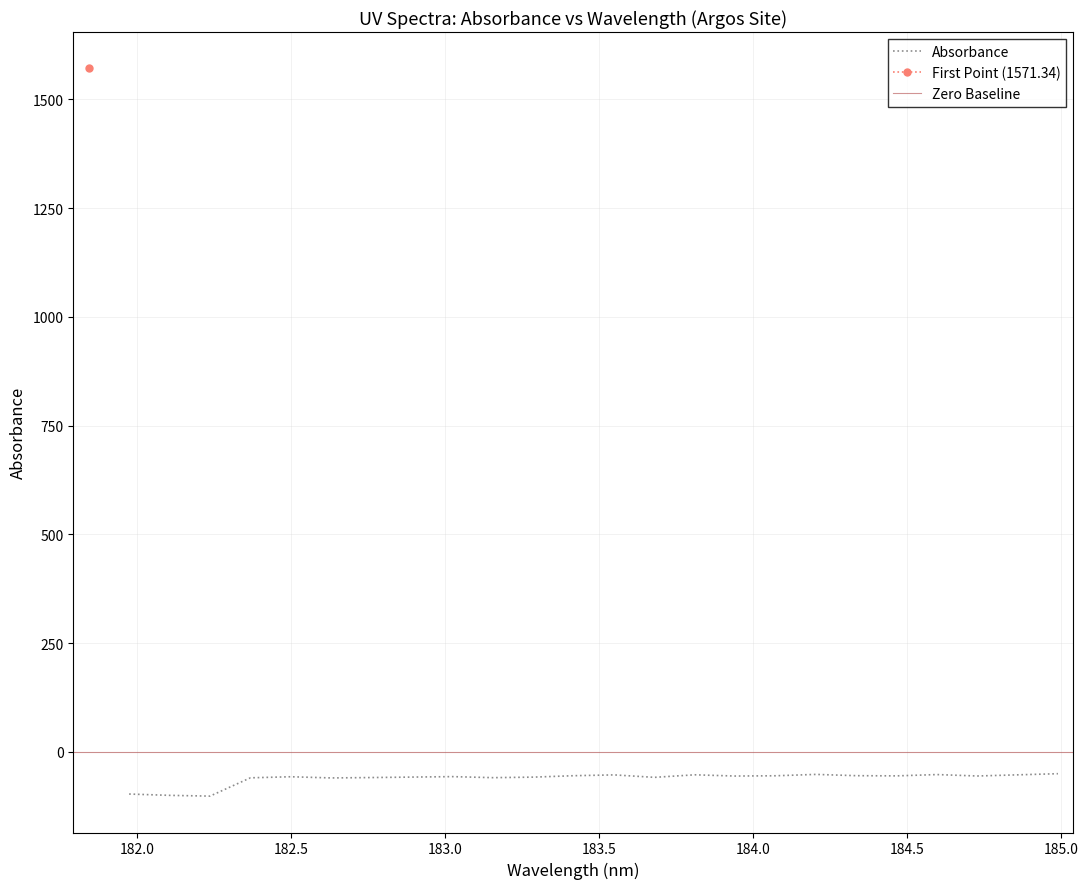

Reading right to left, what are all the values shown in this chart?

-50.4	-53.0	-55.6	-52.4	-55.4	-54.9	-52.0	-55.1	-55.7	-52.9	-58.8	-53.1	-55.0	-58.3	-59.5	-57.1	-58.2	-59.2	-60.1	-57.4	-59.8	-101.9	-100.1	-97.1	1571.3